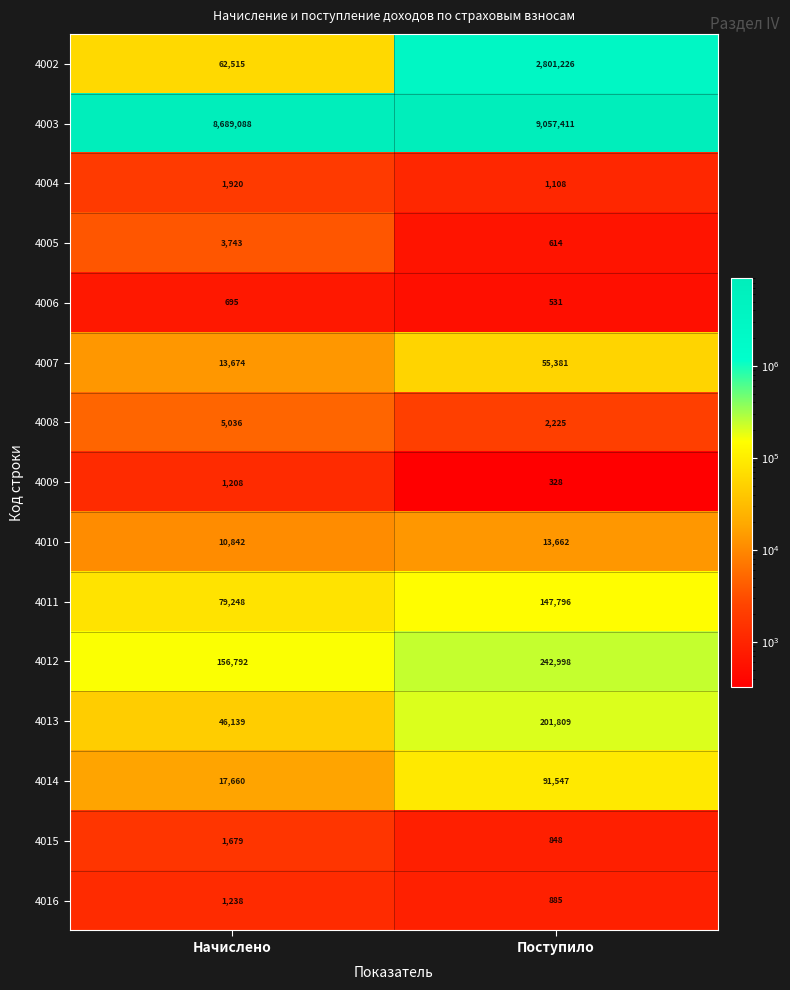

Which series changed the most between Начислено and Поступило?

4002